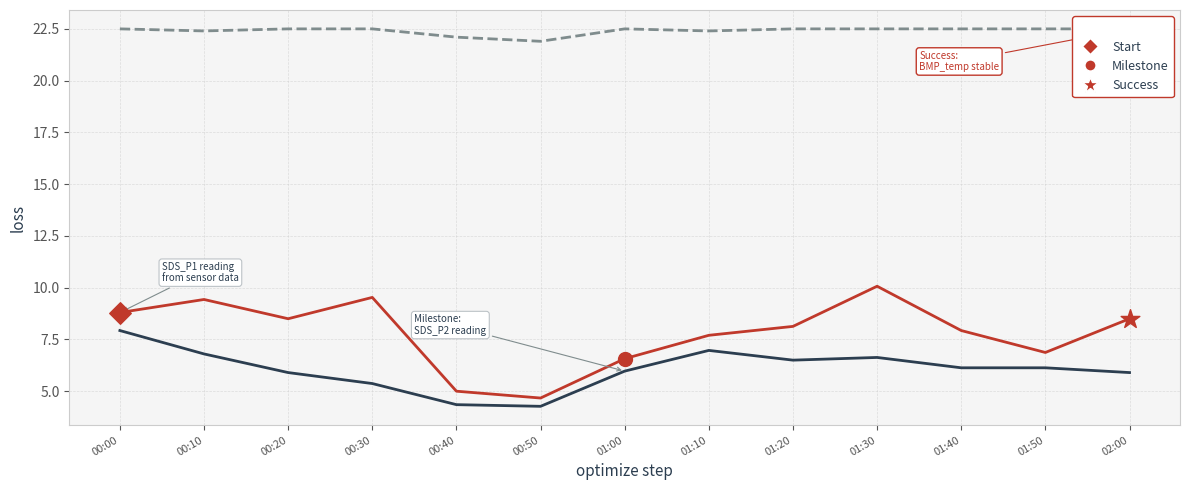

What is the total value across all series at 00:10?

38.6